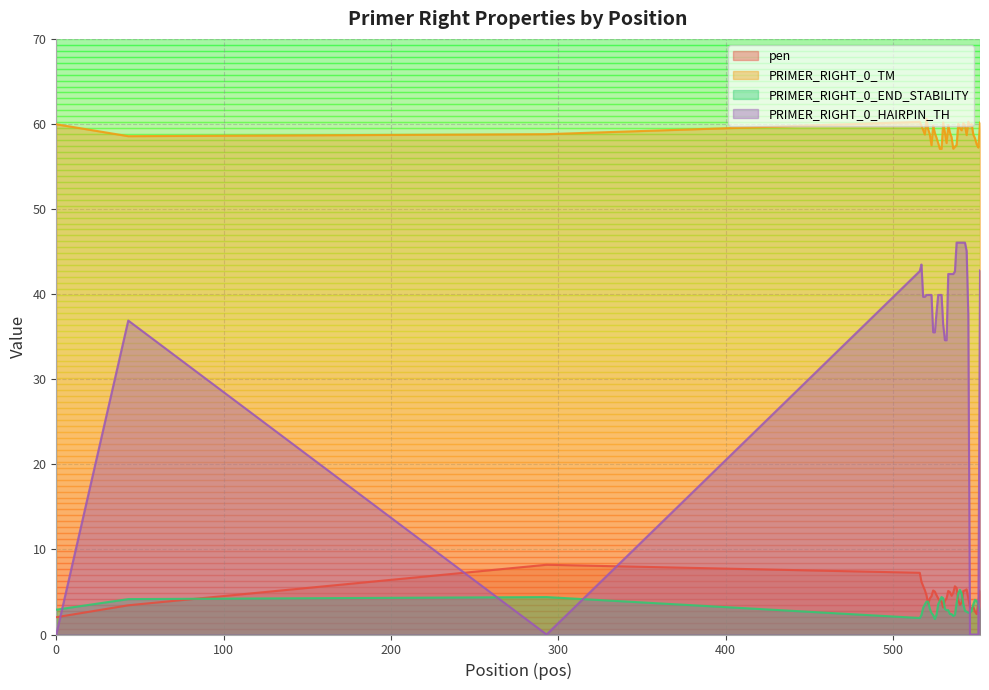

What is the average value of the PRIMER_RIGHT_0_END_STABILITY series?

3.2